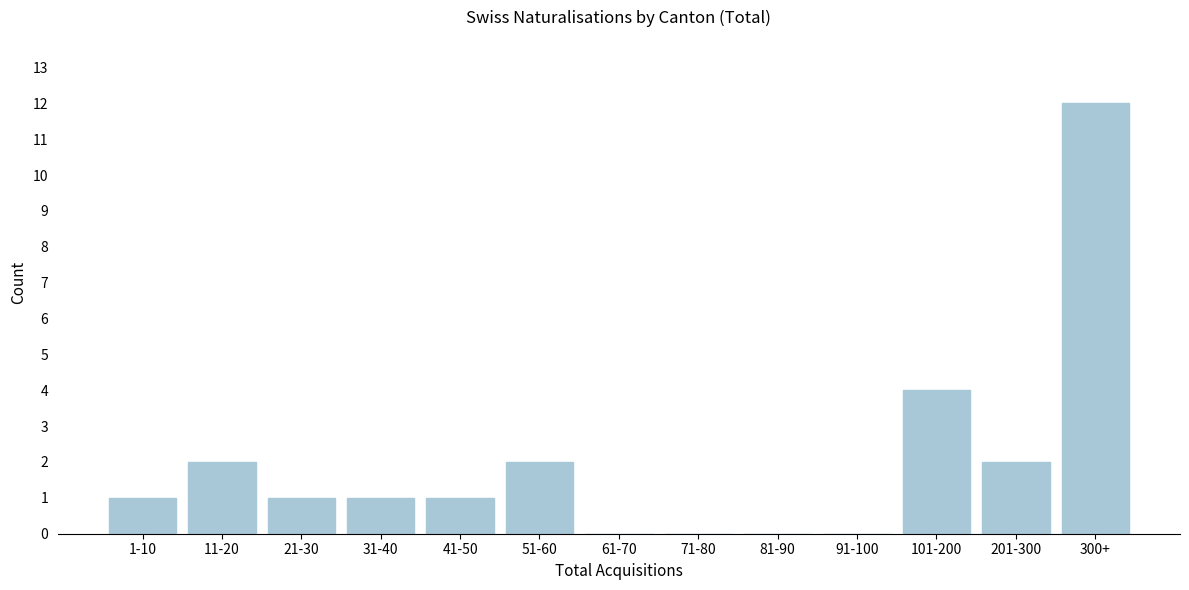

Reading right to left, list all the values displayed in this chart.

300+=12	201-300=2	101-200=4	91-100=0	81-90=0	71-80=0	61-70=0	51-60=2	41-50=1	31-40=1	21-30=1	11-20=2	1-10=1